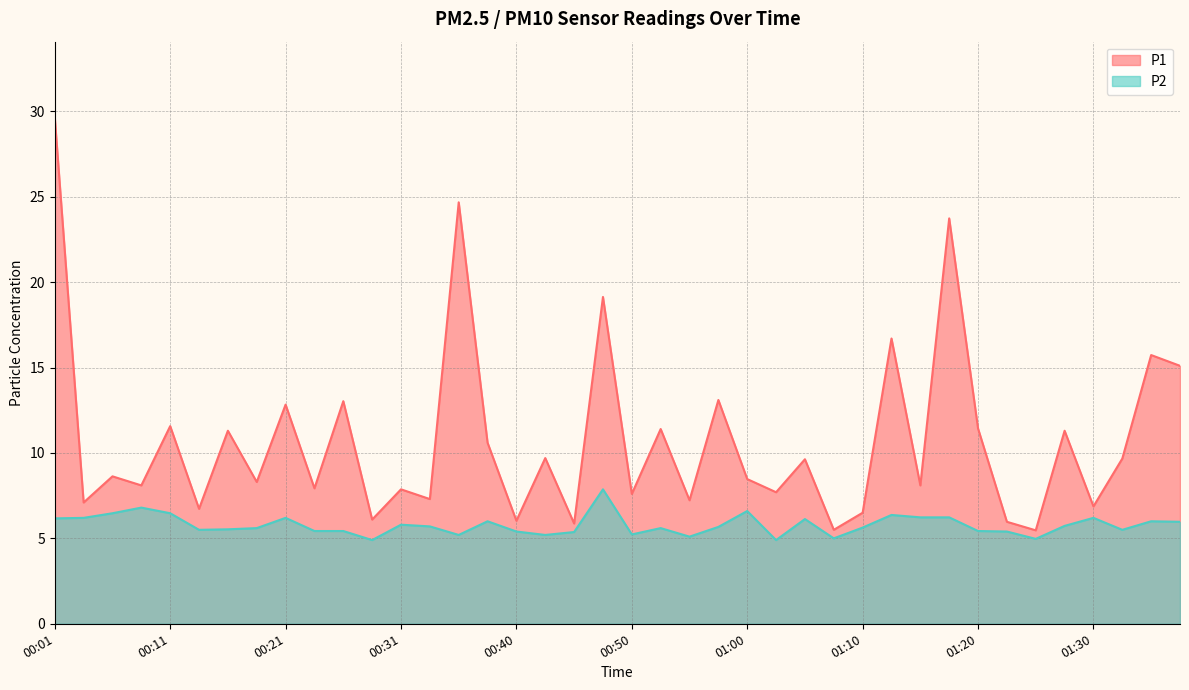

Which category has the highest value across all series?

00:01